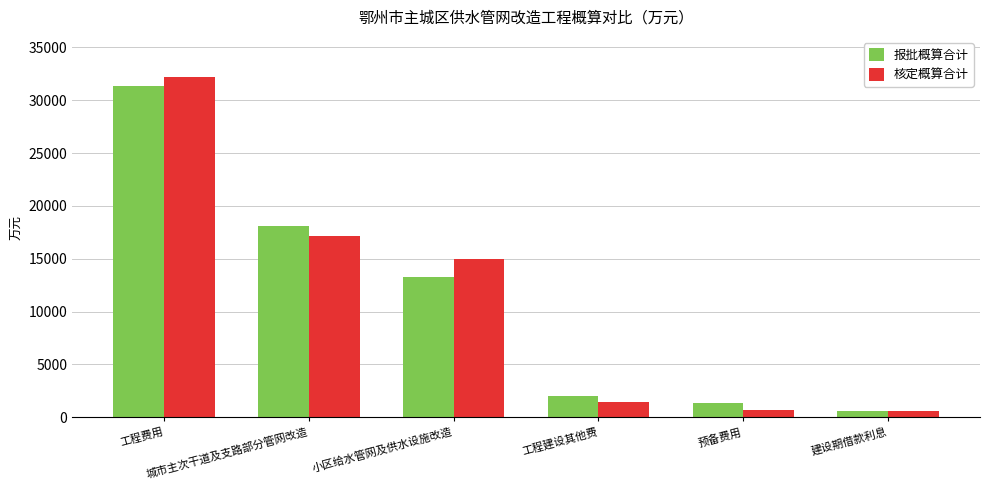

Between 工程费用 and 工程建设其他费, which series saw the biggest shift?

核定概算合计